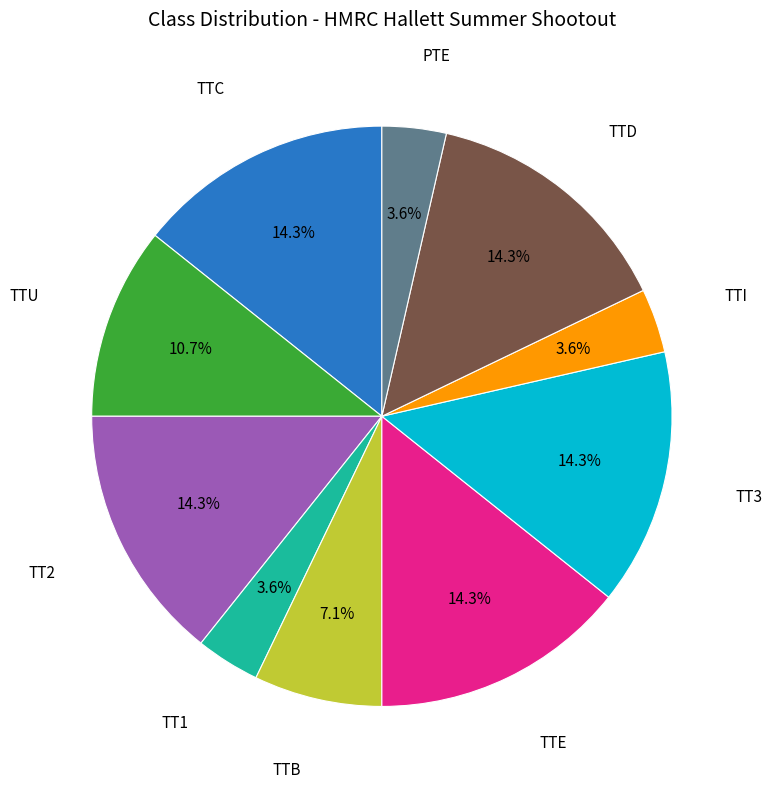

Does any single category account for the majority?

No